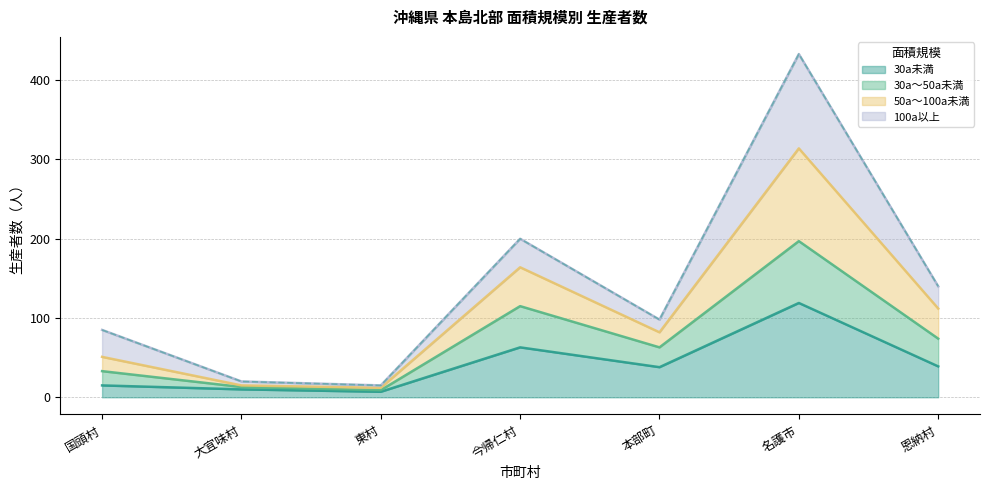

Which category has the lowest value across all series?

東村